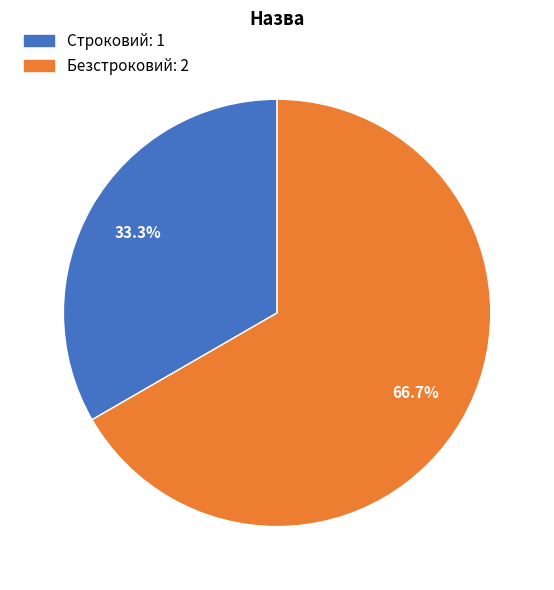

Which slice is the smallest?

Строковий